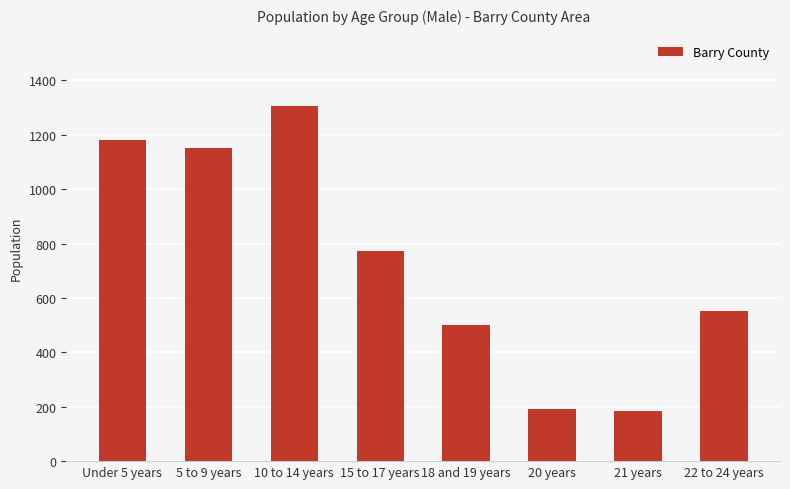

Count the number of data series in this chart.

1